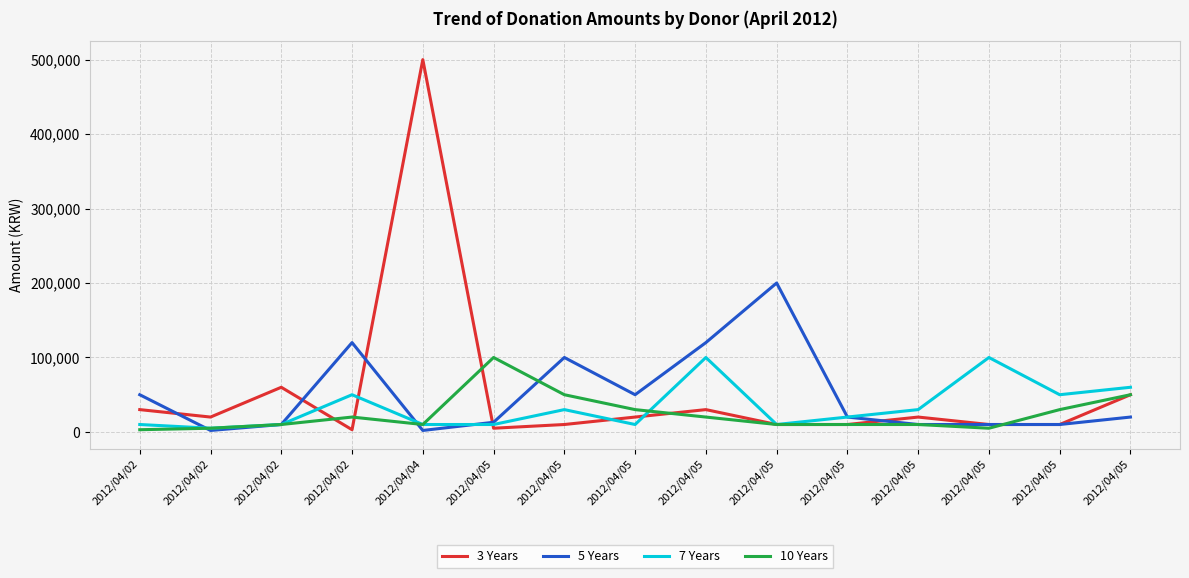

Where is the first local minimum for 5 Years?

2012/04/02